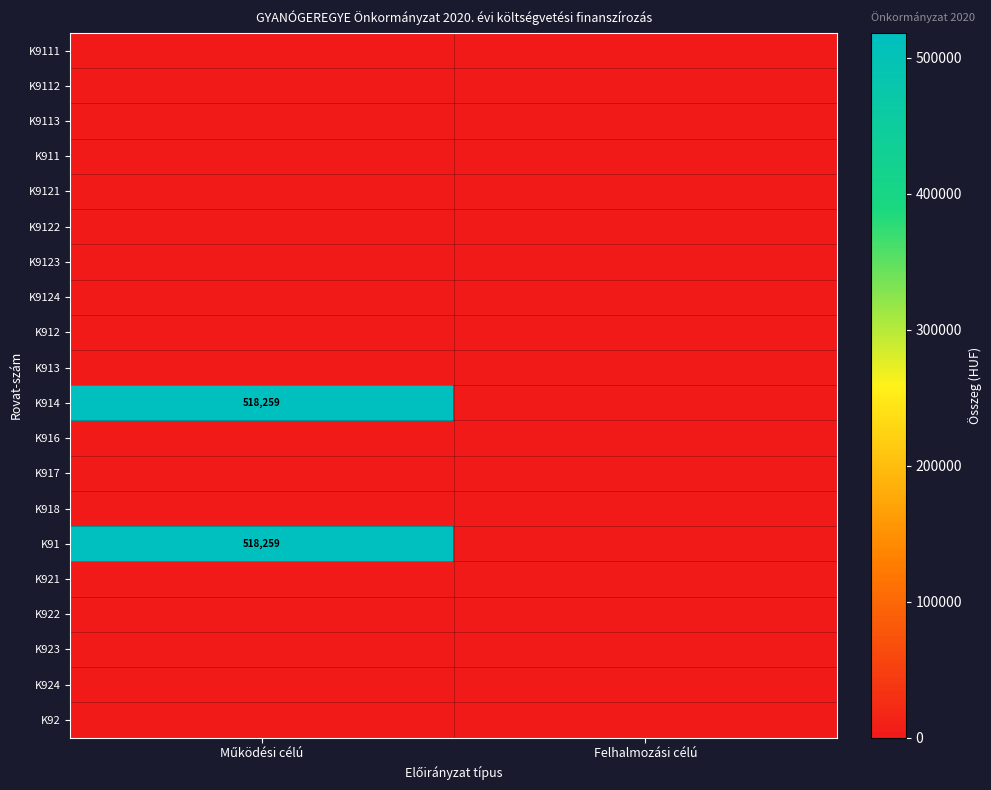

What is the difference between the highest and lowest values at Működési célú?

518259